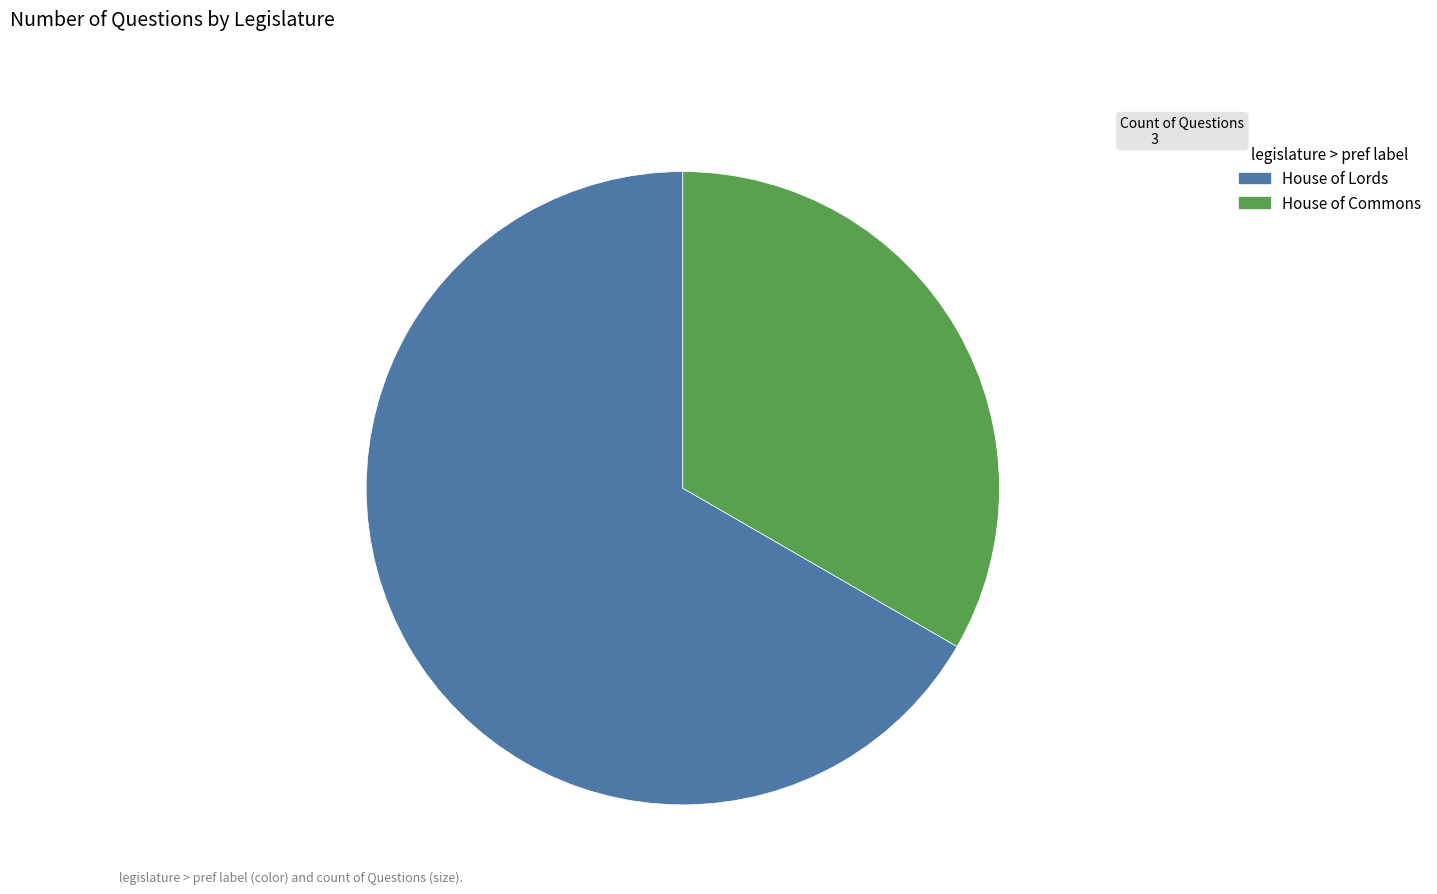

True or false: House of Commons accounts for 43% of the total.

False